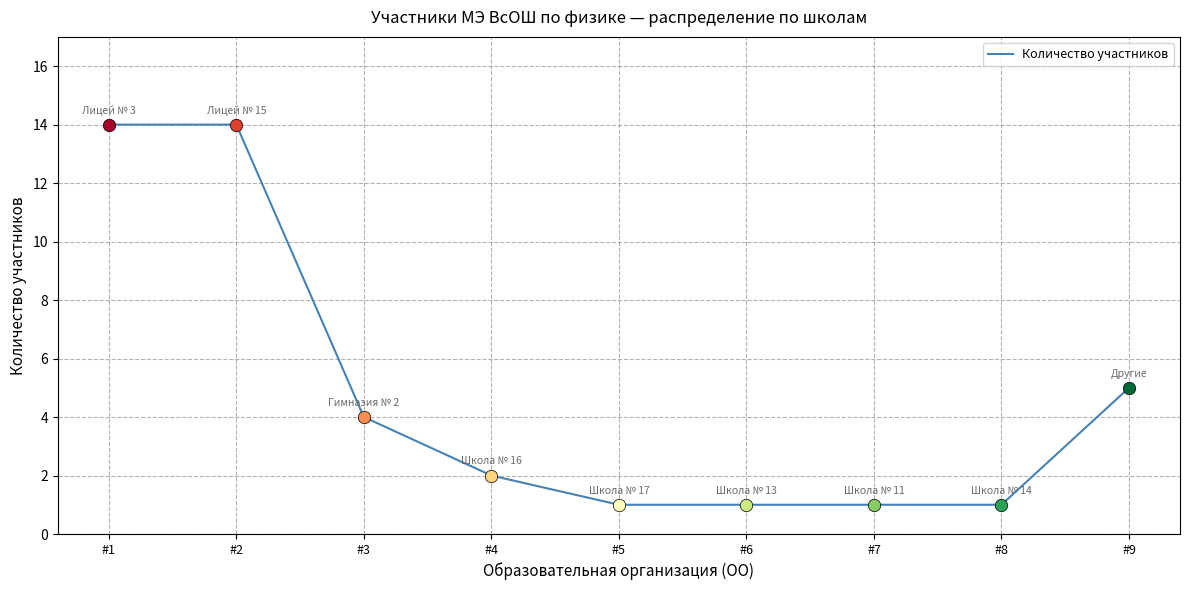

Between #9 and #3, which is larger?

#9